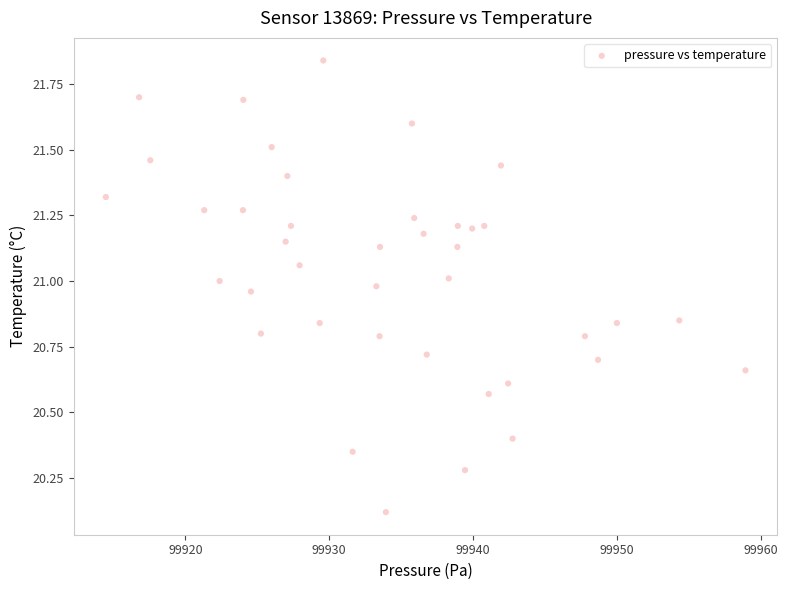

What is the range of X values (max minus min)?

44.5